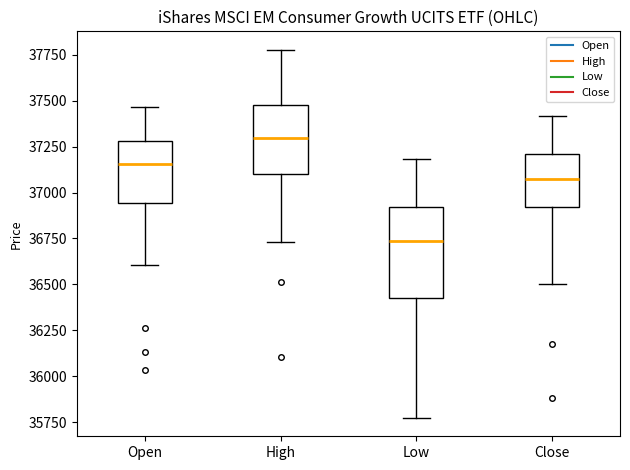

Comparing the boxes themselves (not the whiskers), which one is the tallest?

Low